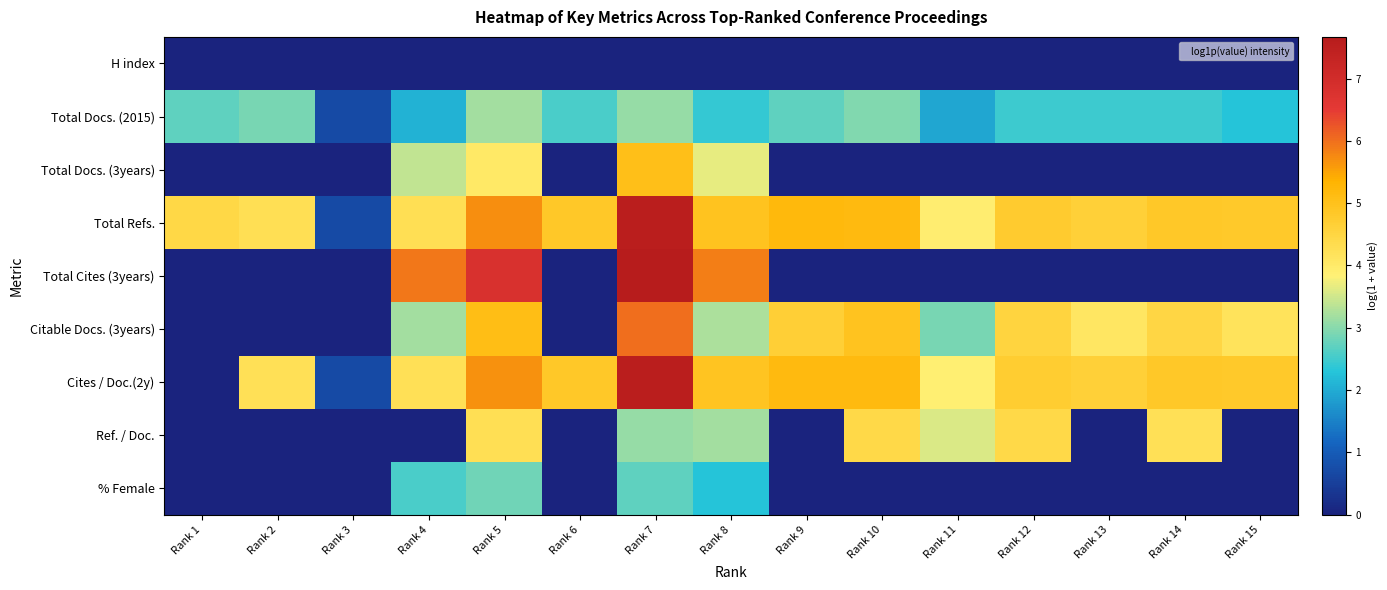

What is the greatest value displayed?

7.7